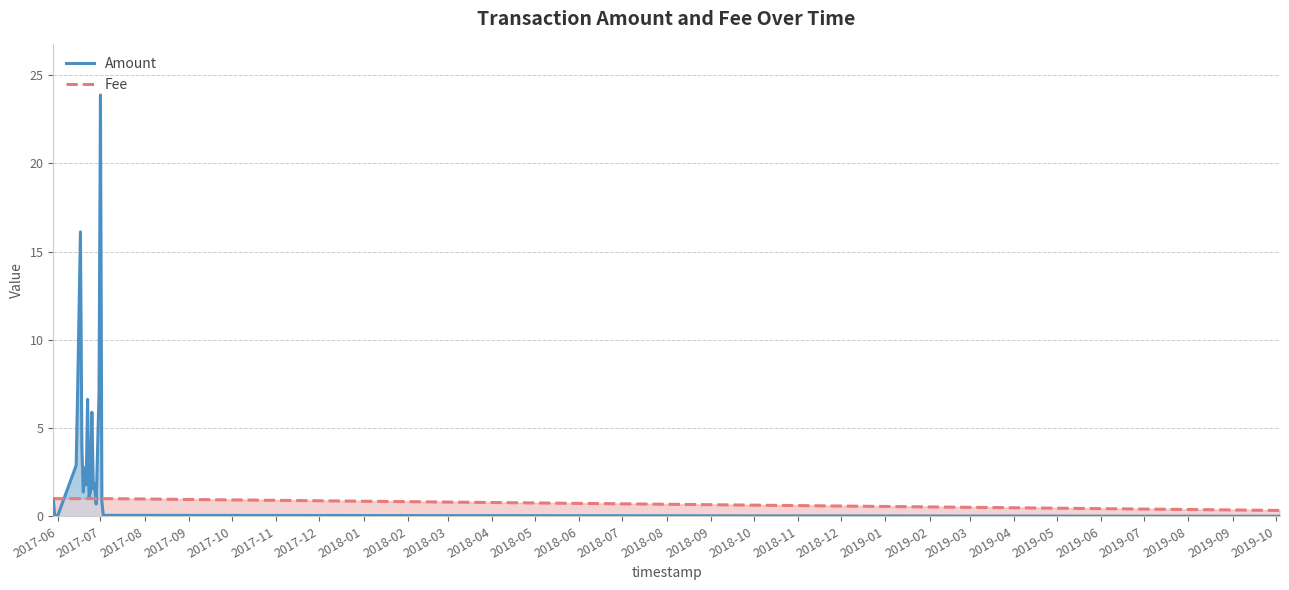

What is the total value across all series at 2017-07?

24.9